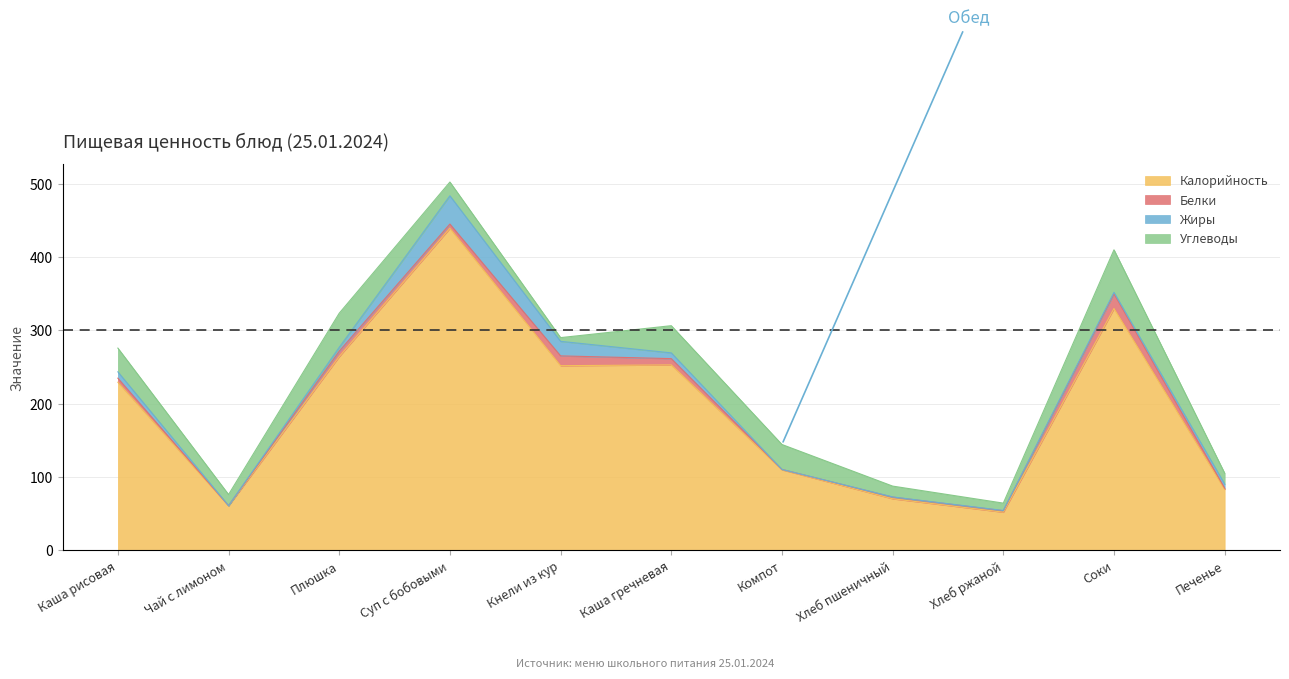

What is the average value of the Жиры series?

8.0